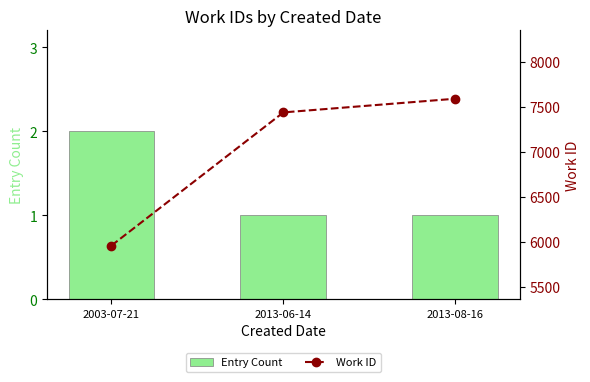

How many distinct data groups are displayed?

2